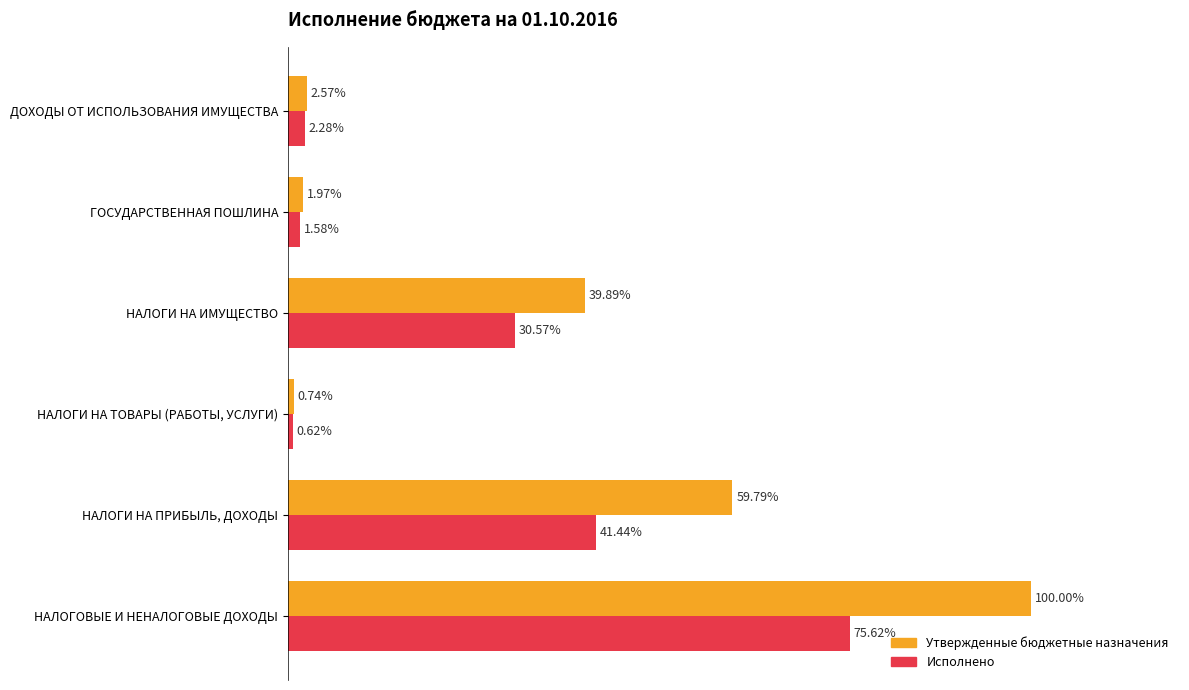

Which series has the largest total across all categories?

Утвержденные бюджетные назначения